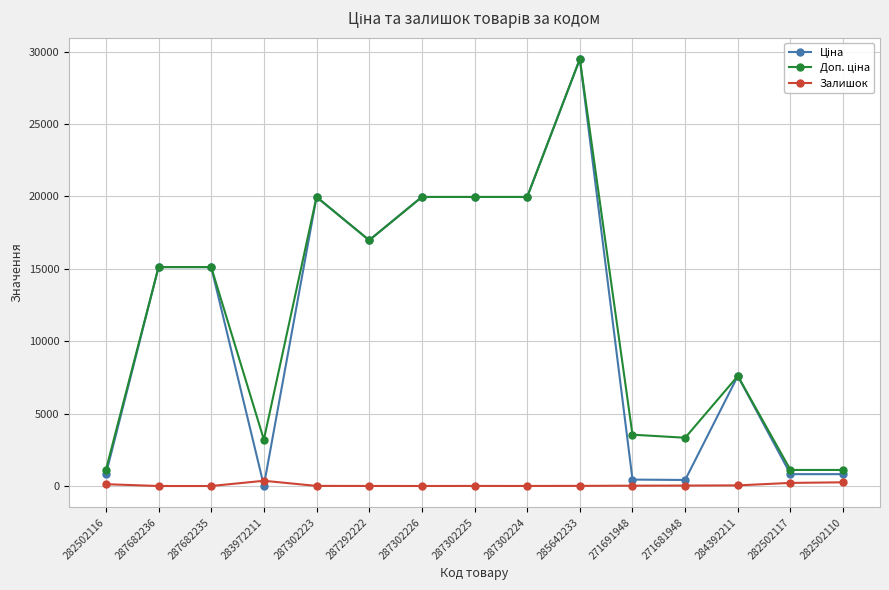

What is the greatest value displayed?

29491.5